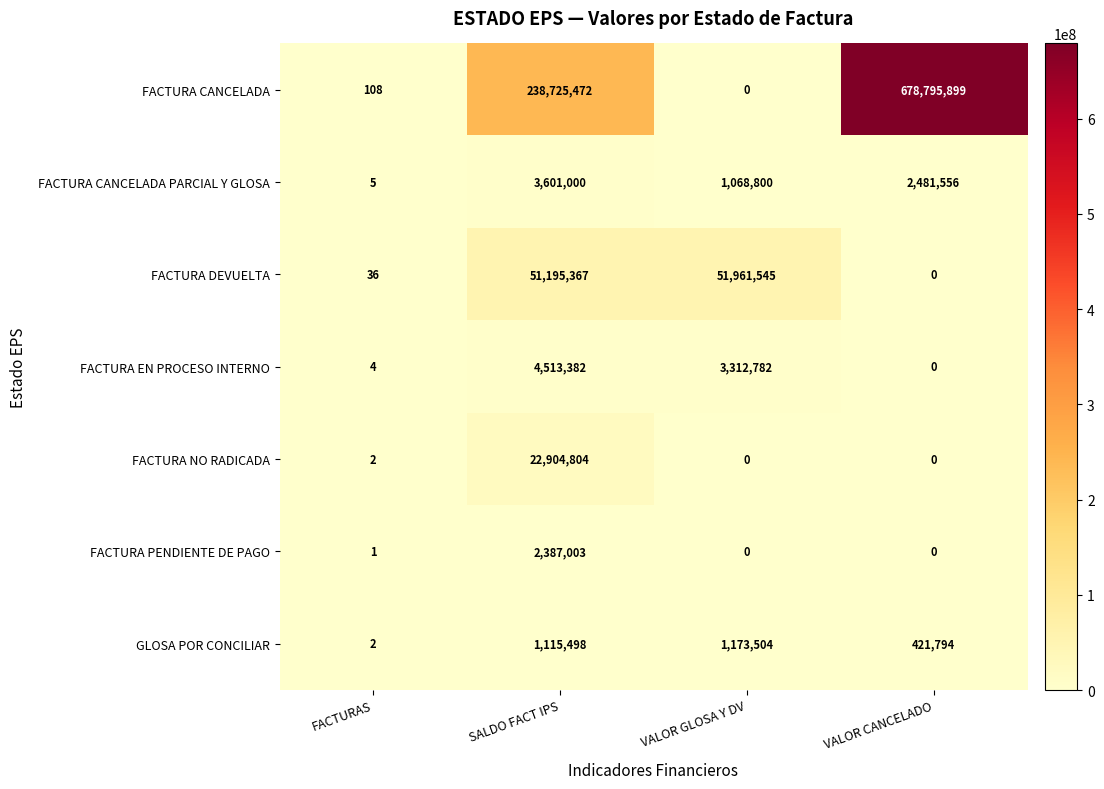

What is the sum of all FACTURA CANCELADA values?

917521479